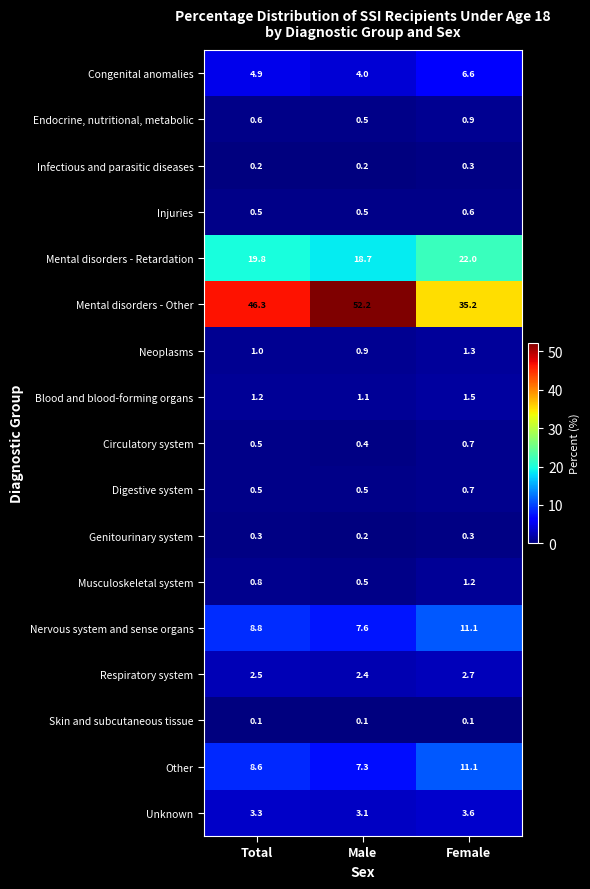

How many Circulatory system values are between 0 and 1?

3